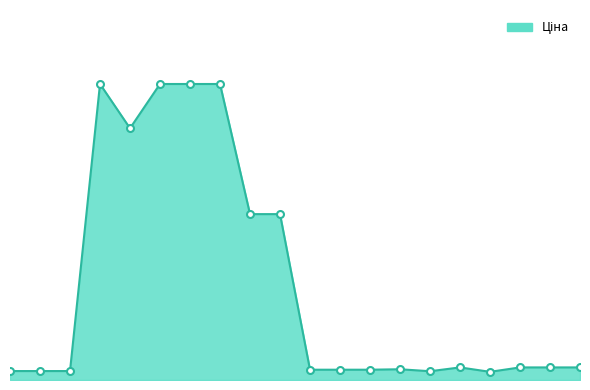

What is the sum of all values?

128362.9